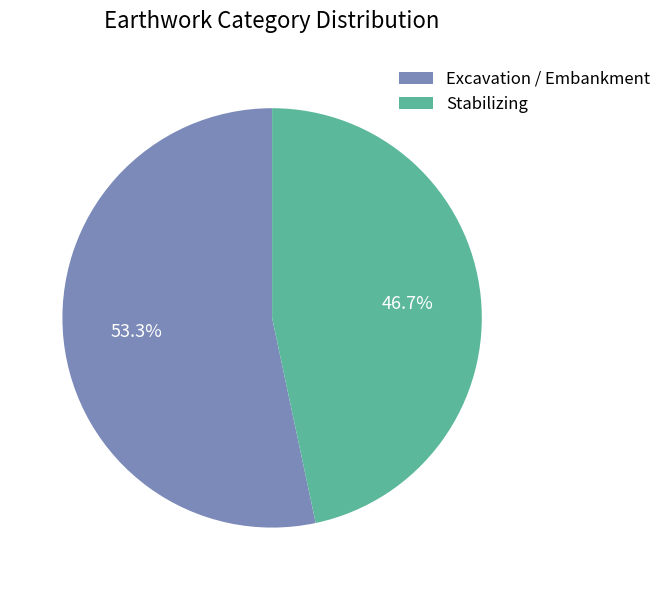

How many slices are in this pie chart?

2